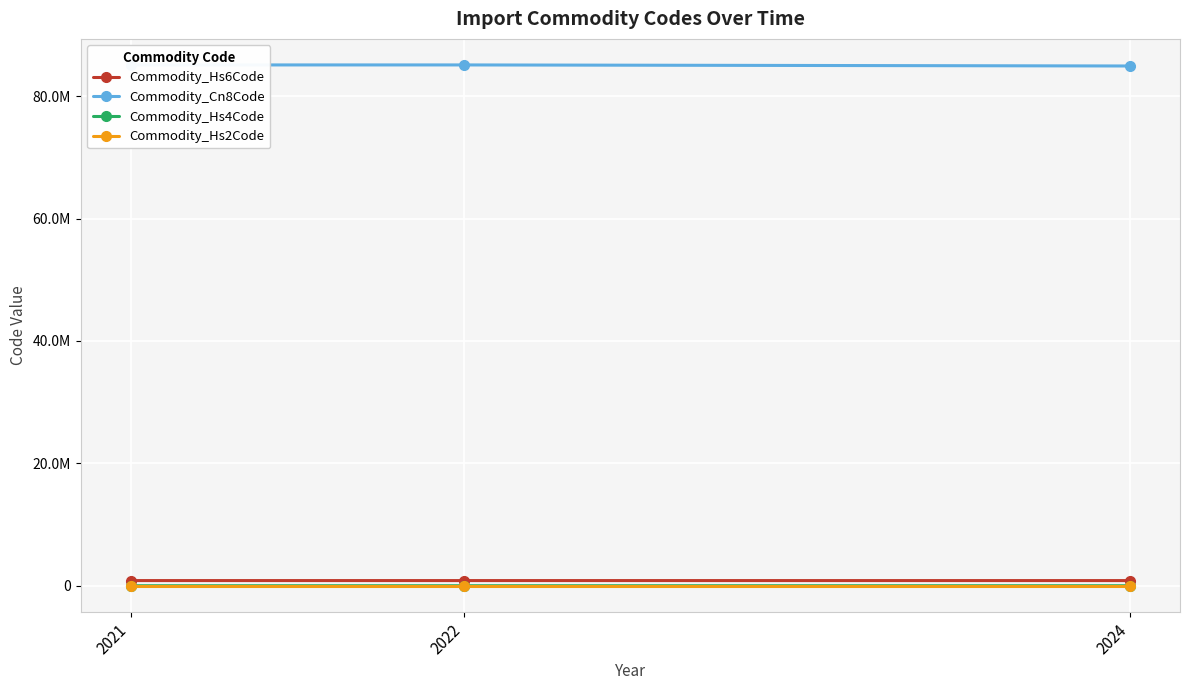

What is the spread (max minus min) of values at 2024?

84930275.4